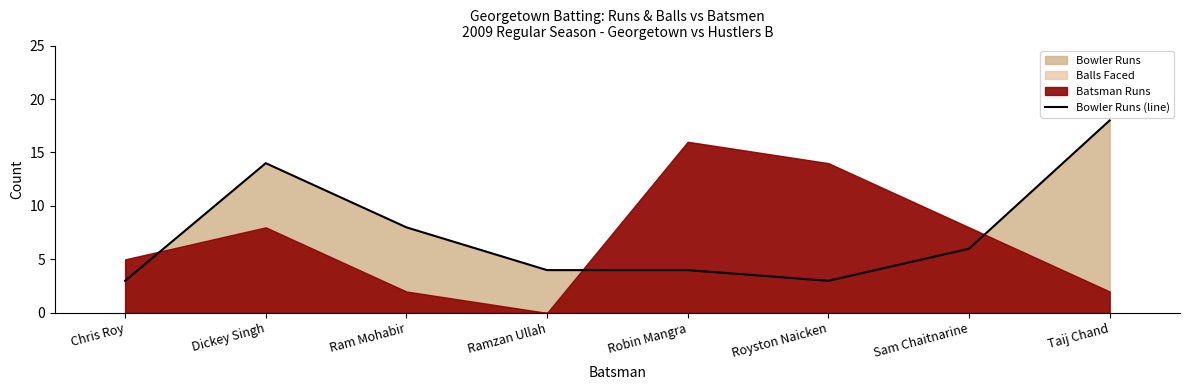

How many data points does each series have?

8